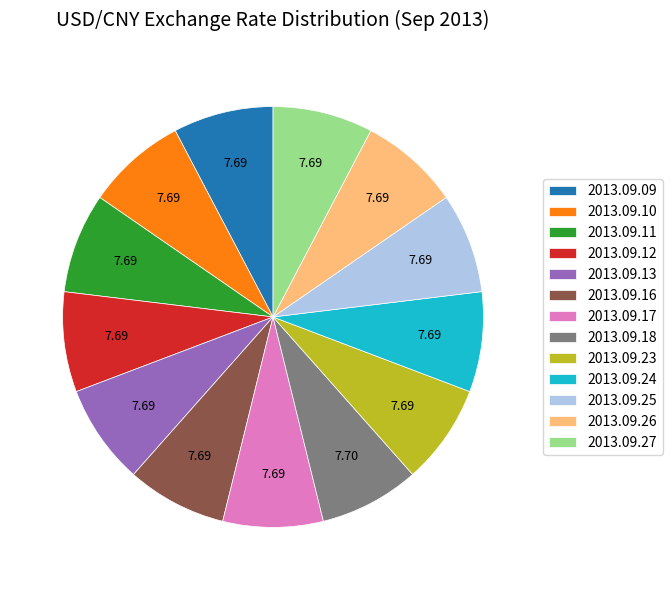

Is there a majority slice in this chart?

No